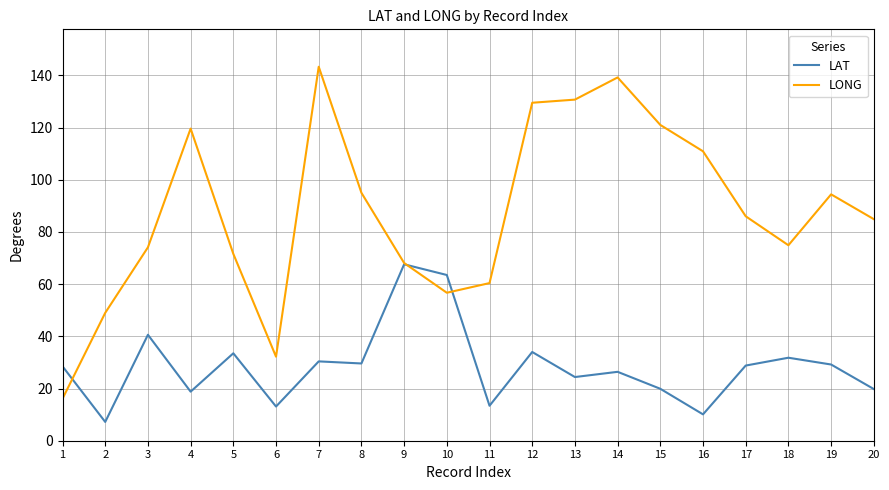

Which series has the widest spread of values?

LONG